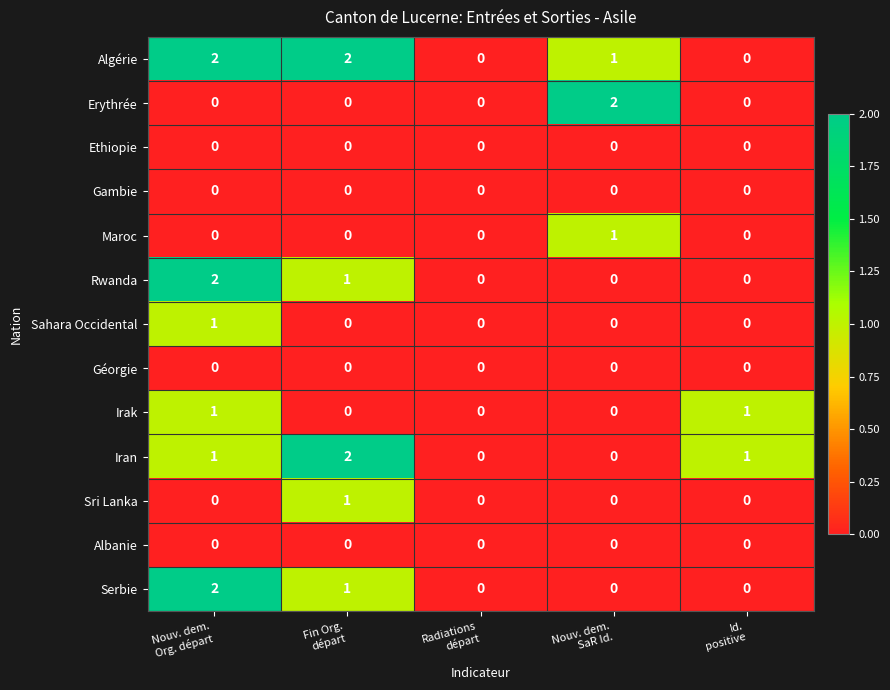

Which series changed the most between Nouv. dem.
SaR Id. and Id.
positive?

Erythrée